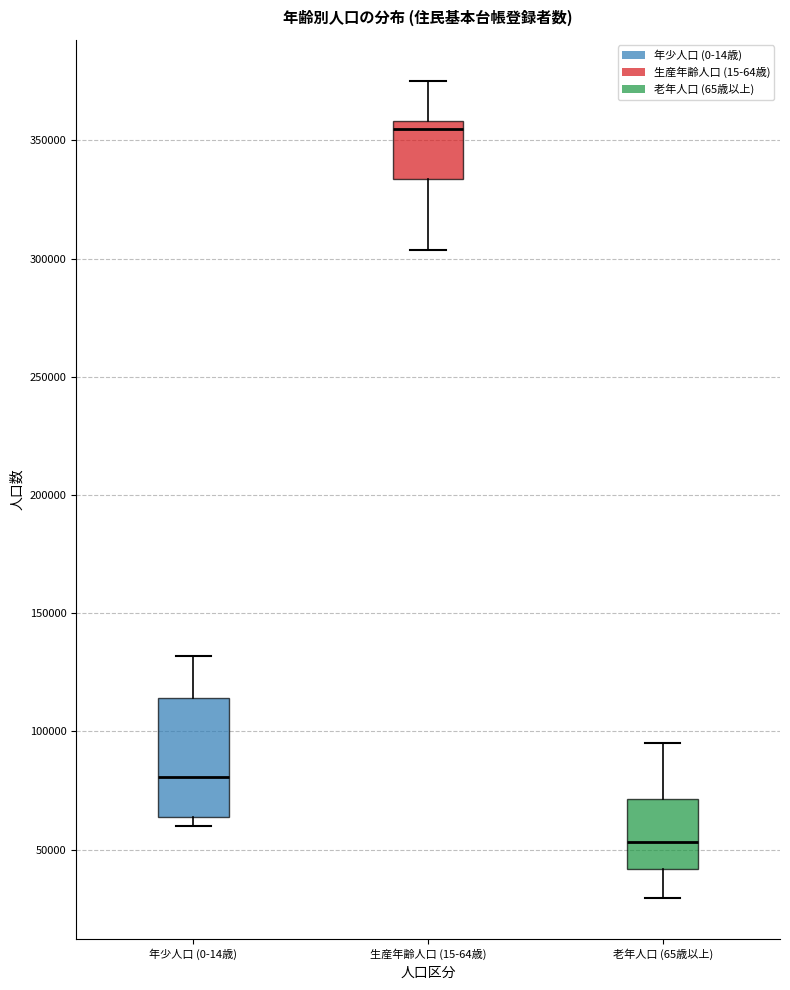

Reading left to right, read every box against the y-axis: the position of its median line, the range the box covers, and the ends of its whiskers. The values are not printed on the chart, so give them approximately, as read against the axis.

年少人口 (0-14歳): median 80000, box 65000 to 115000, whiskers 60000 to 130000
生産年齢人口 (15-64歳): median 355000, box 335000 to 360000, whiskers 305000 to 375000
老年人口 (65歳以上): median 55000, box 40000 to 70000, whiskers 30000 to 95000